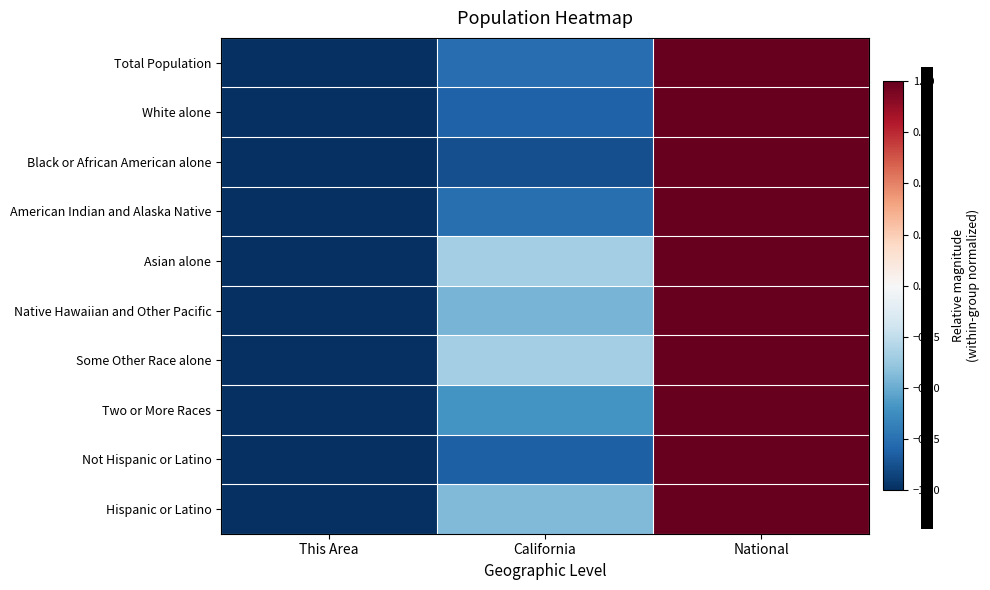

Reading left to right, list all the values displayed in this chart.

Total Population: This Area=-1.0	California=-0.8	National=1.0
White alone: This Area=-1.0	California=-0.8	National=1.0
Black or African American alone: This Area=-1.0	California=-0.9	National=1.0
American Indian and Alaska Native: This Area=-1.0	California=-0.8	National=1.0
Asian alone: This Area=-1.0	California=-0.3	National=1.0
Native Hawaiian and Other Pacific: This Area=-1.0	California=-0.5	National=1.0
Some Other Race alone: This Area=-1.0	California=-0.3	National=1.0
Two or More Races: This Area=-1.0	California=-0.6	National=1.0
Not Hispanic or Latino: This Area=-1.0	California=-0.8	National=1.0
Hispanic or Latino: This Area=-1.0	California=-0.4	National=1.0